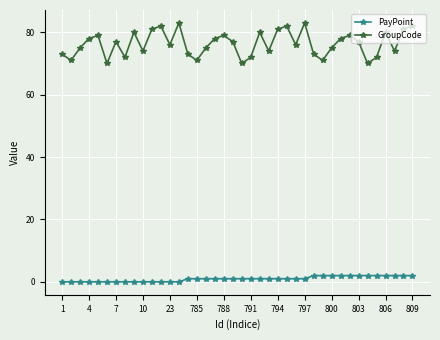

Reading left to right, what are all the values shown in this chart?

PayPoint: 0	0	0	0	0	0	0	0	0	0	0	0	0	0	1	1	1	1	1	1	1	1	1	1	1	1	1	1	2	2	2	2	2	2	2	2	2	2	2	2
GroupCode: 73	71	75	78	79	70	77	72	80	74	81	82	76	83	73	71	75	78	79	77	70	72	80	74	81	82	76	83	73	71	75	78	79	77	70	72	80	74	81	82